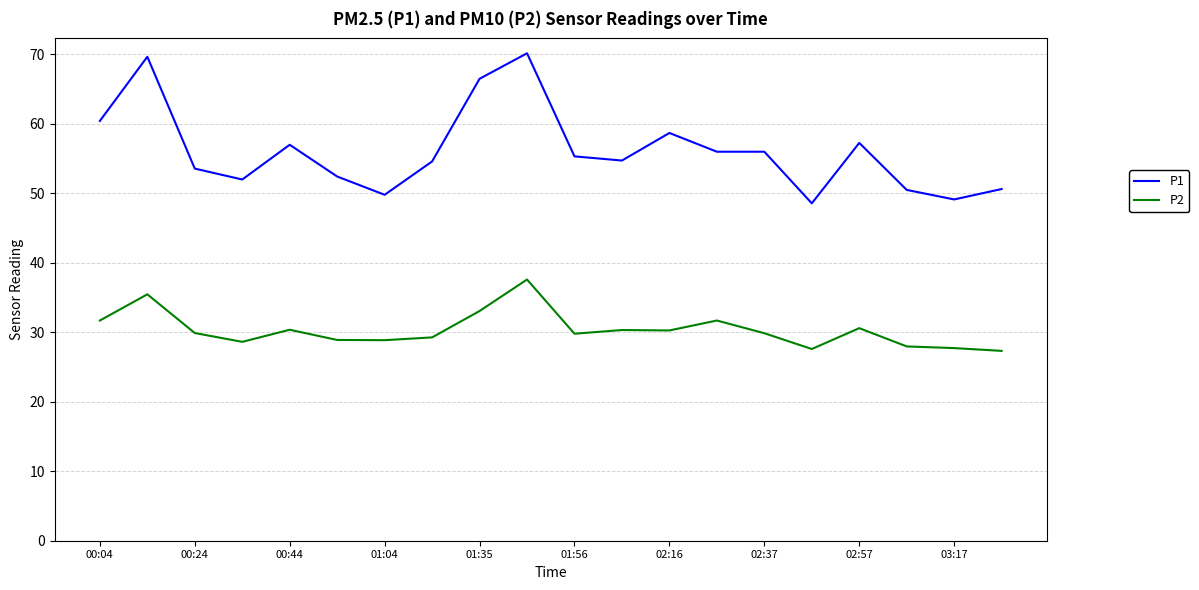

Rank the series by their average value, from lowest to highest.

P2, P1